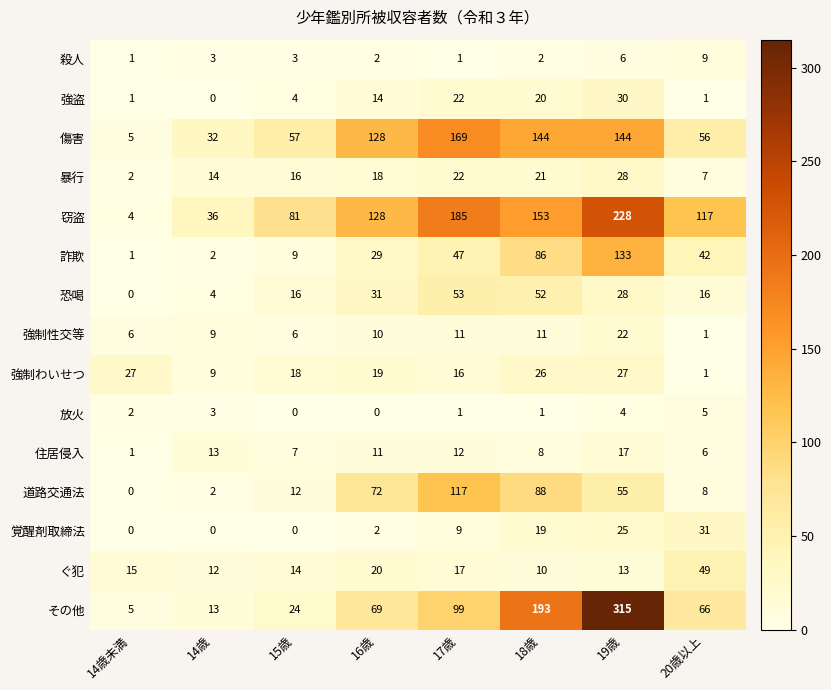

At how many categories does at least one series exceed 15?

8